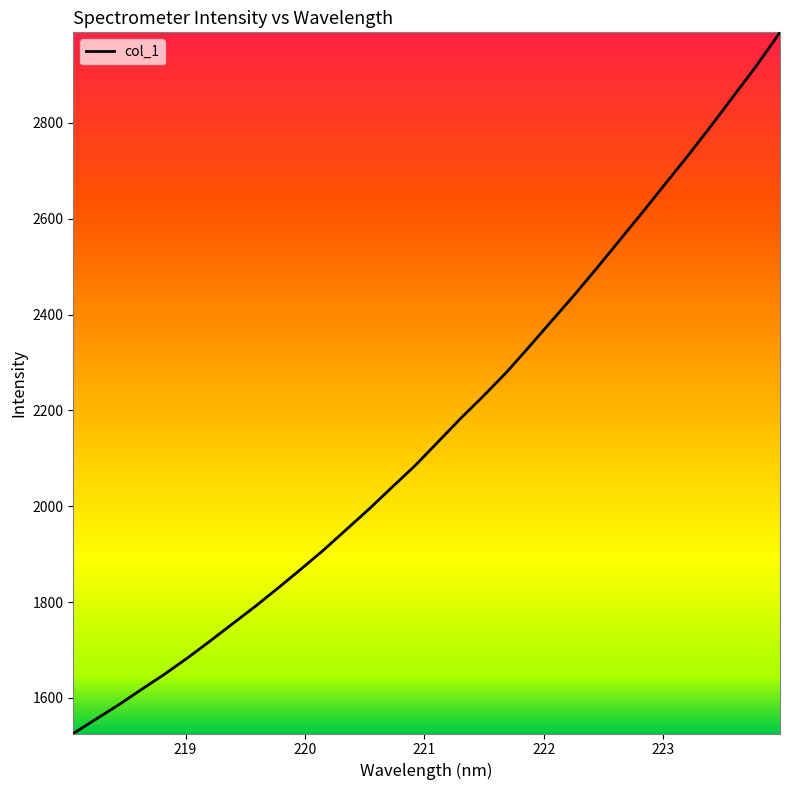

How many lines are shown in the chart?

1